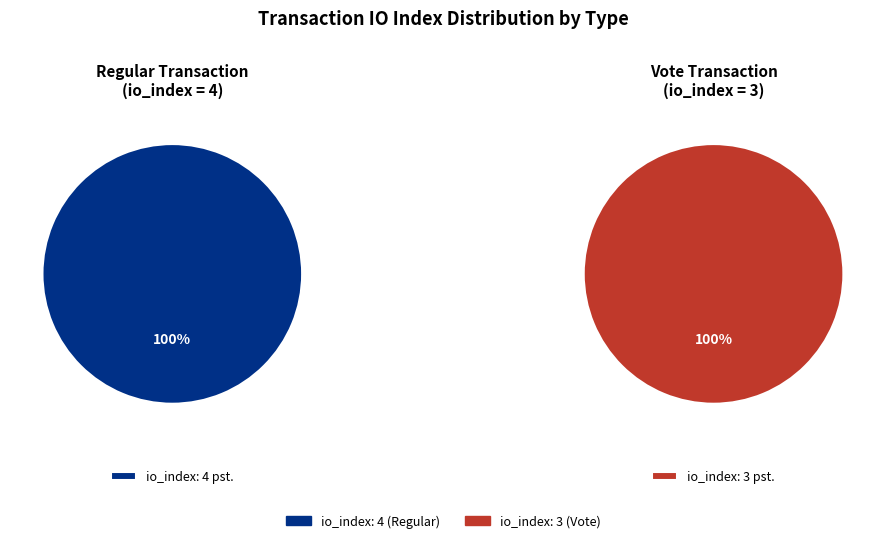

What is the change in value from io_index: 4 (Regular) to io_index: 3 (Vote)?

-1